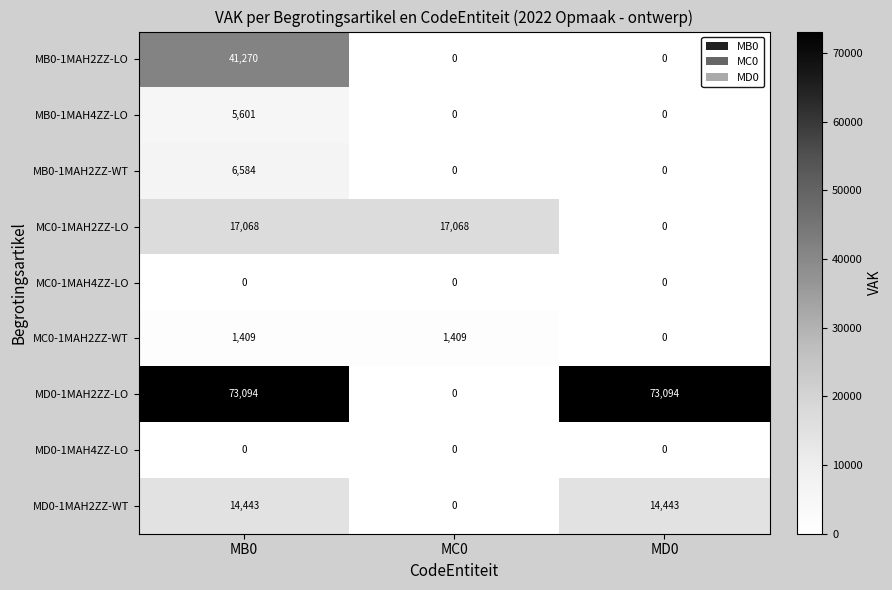

At how many categories does at least one series exceed 56420?

2